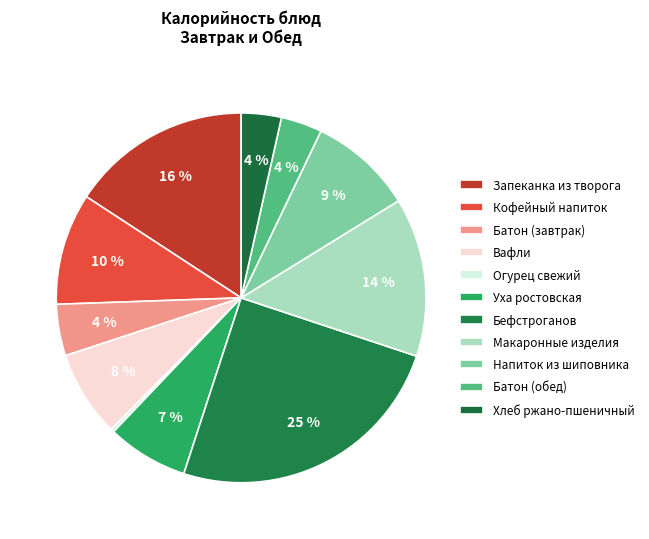

To the nearest percent, what is the difference between the largest and smallest slice percentages?

25%